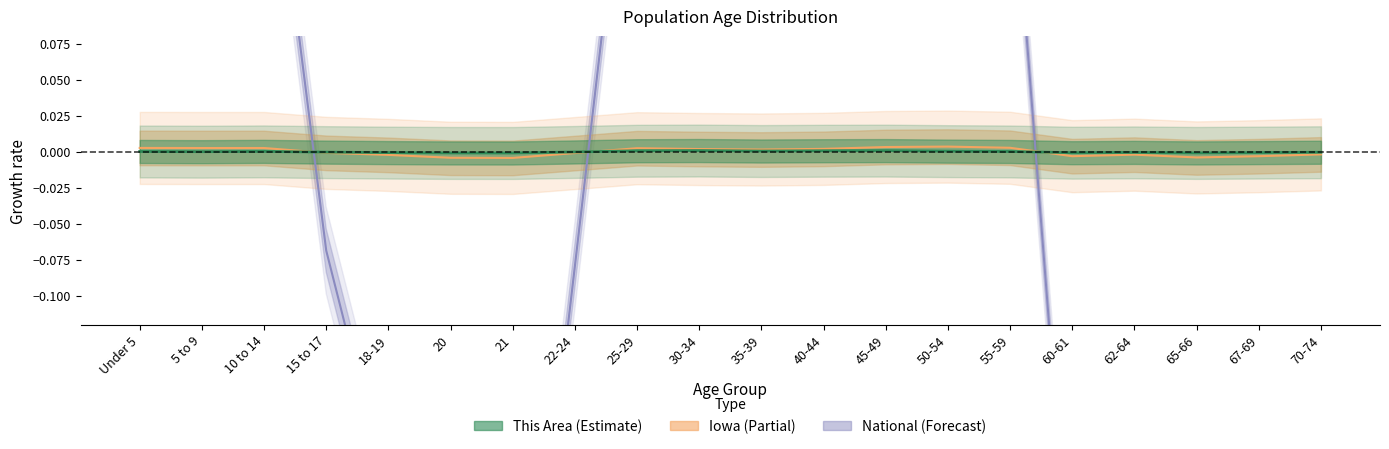

Where is the first local minimum for This Area?

5 to 9